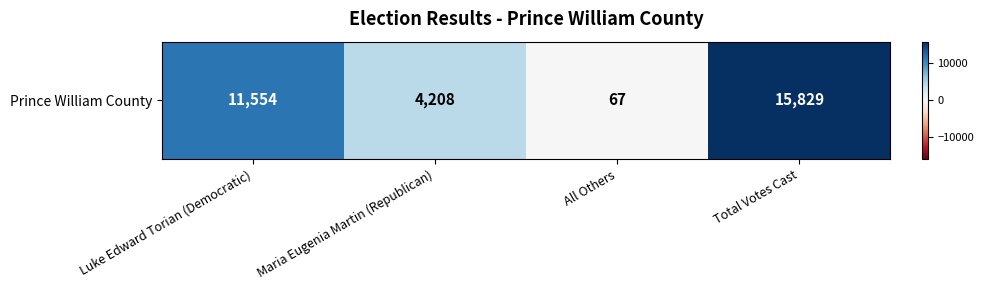

Which category has the lowest value across all series?

All Others